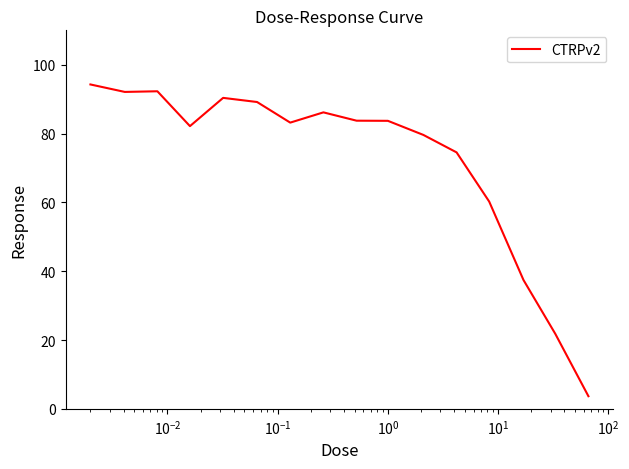

What is the maximum value shown in the chart?

94.3